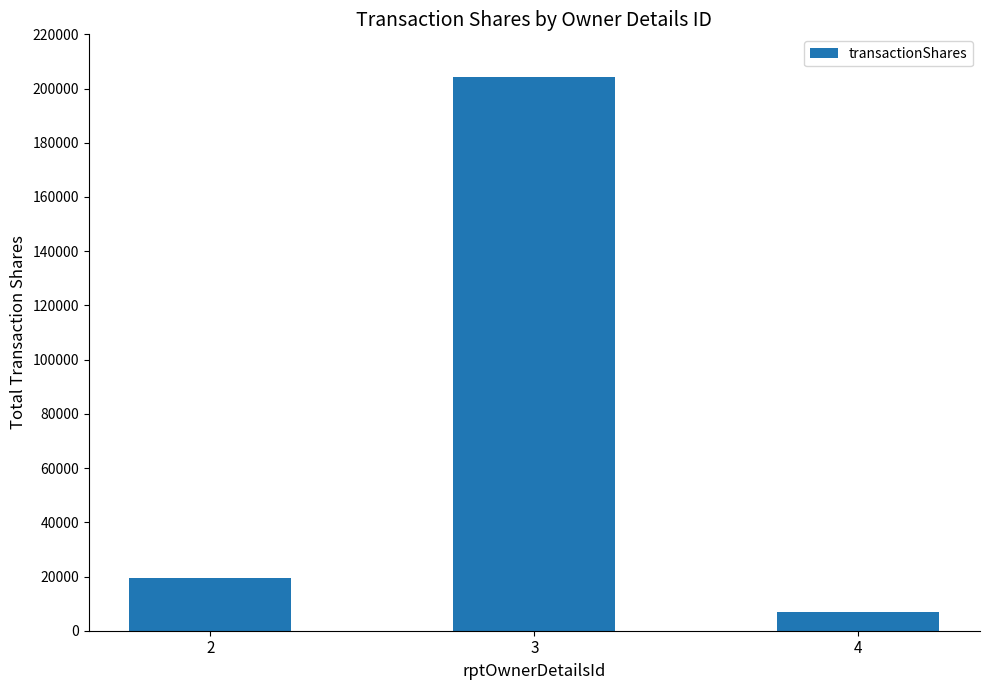

List the labels in order of value, smallest first.

4, 2, 3